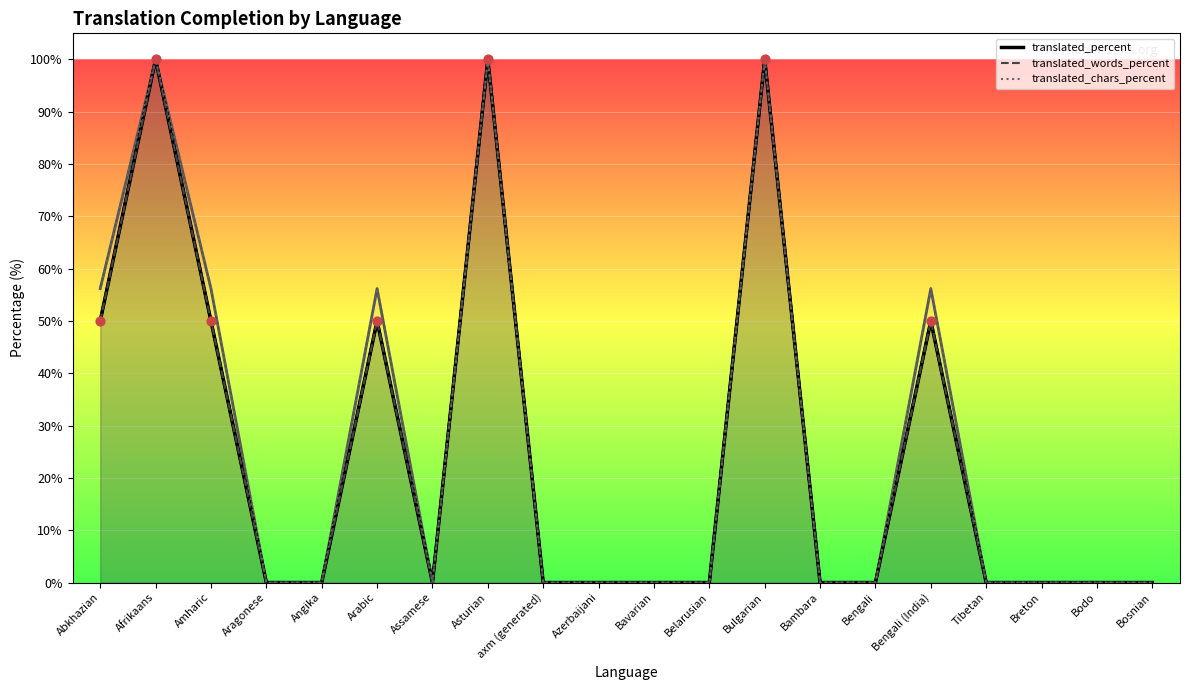

Which series has the largest total across all categories?

translated_chars_percent